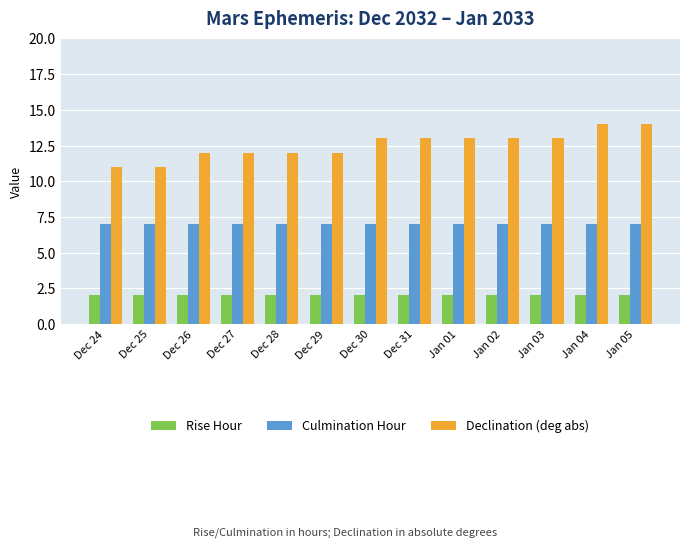

What is the sum of all Rise Hour values?

26